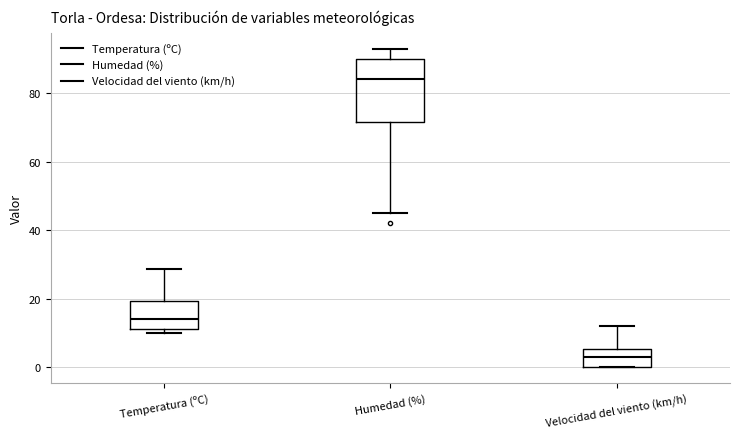

Which box is the tallest, from its lower edge to its upper edge?

Humedad (%)